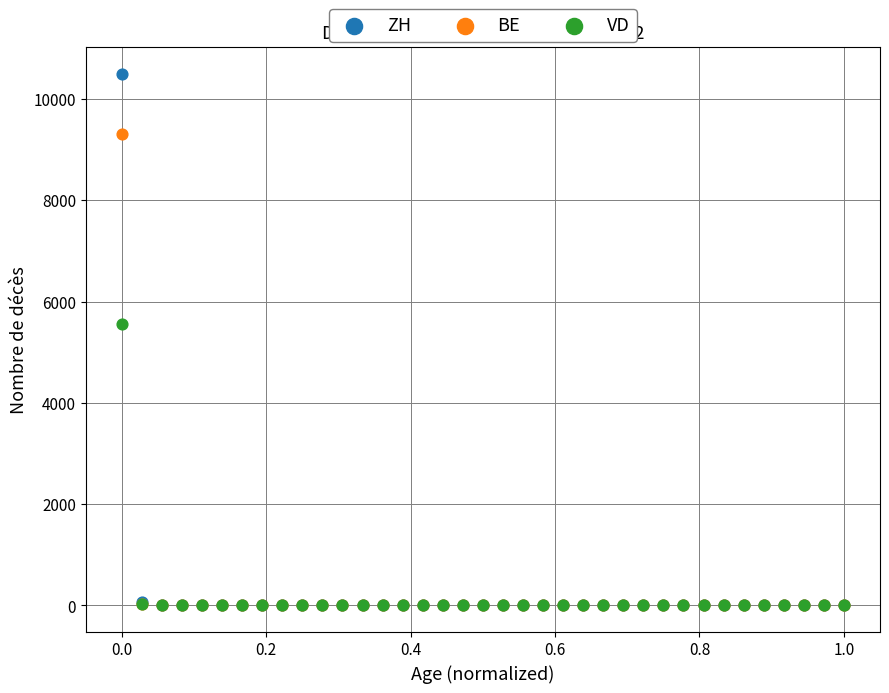

Which series has the widest spread of Y values?

ZH